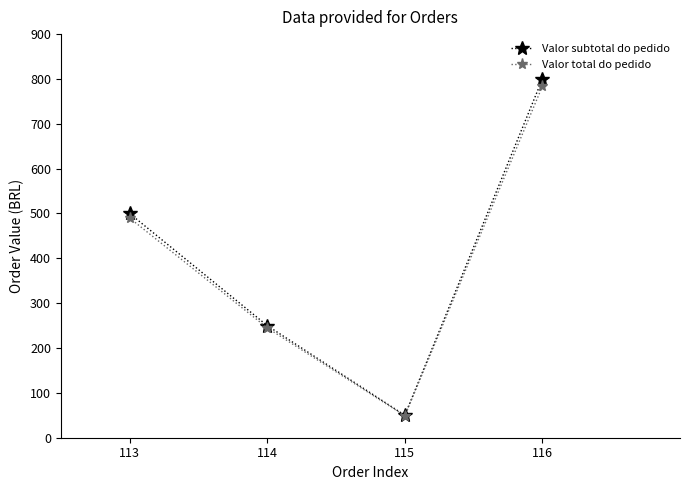

Which category has the highest value across all series?

116